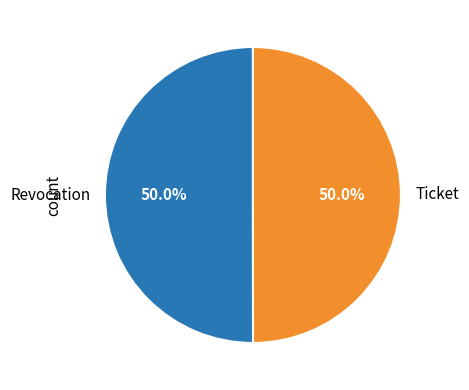

The Ticket slice represents 50% of the pie. True or false?

True